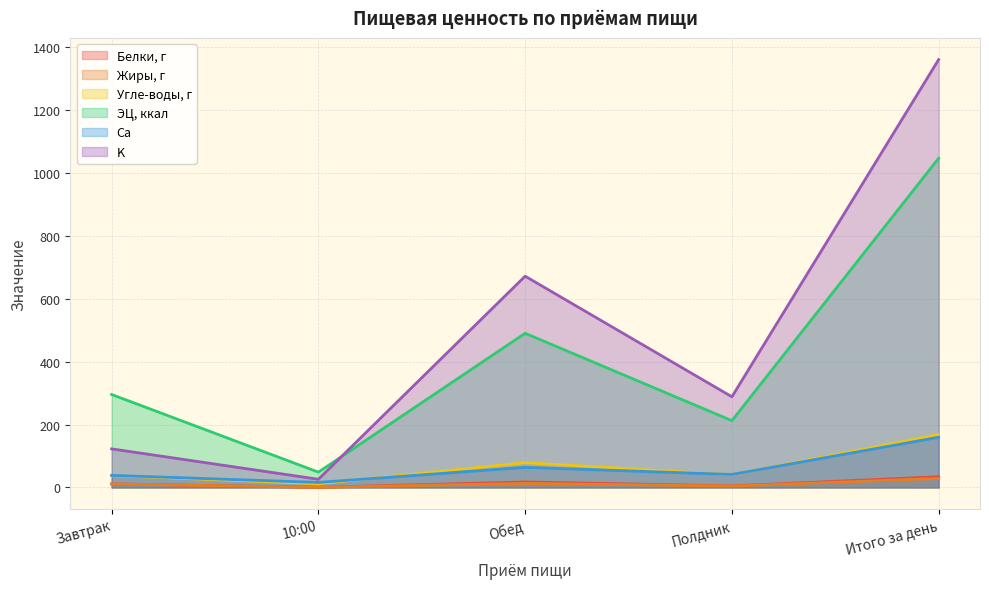

What is the difference between the Белки, г values at 10:00 and Полдник?

4.5